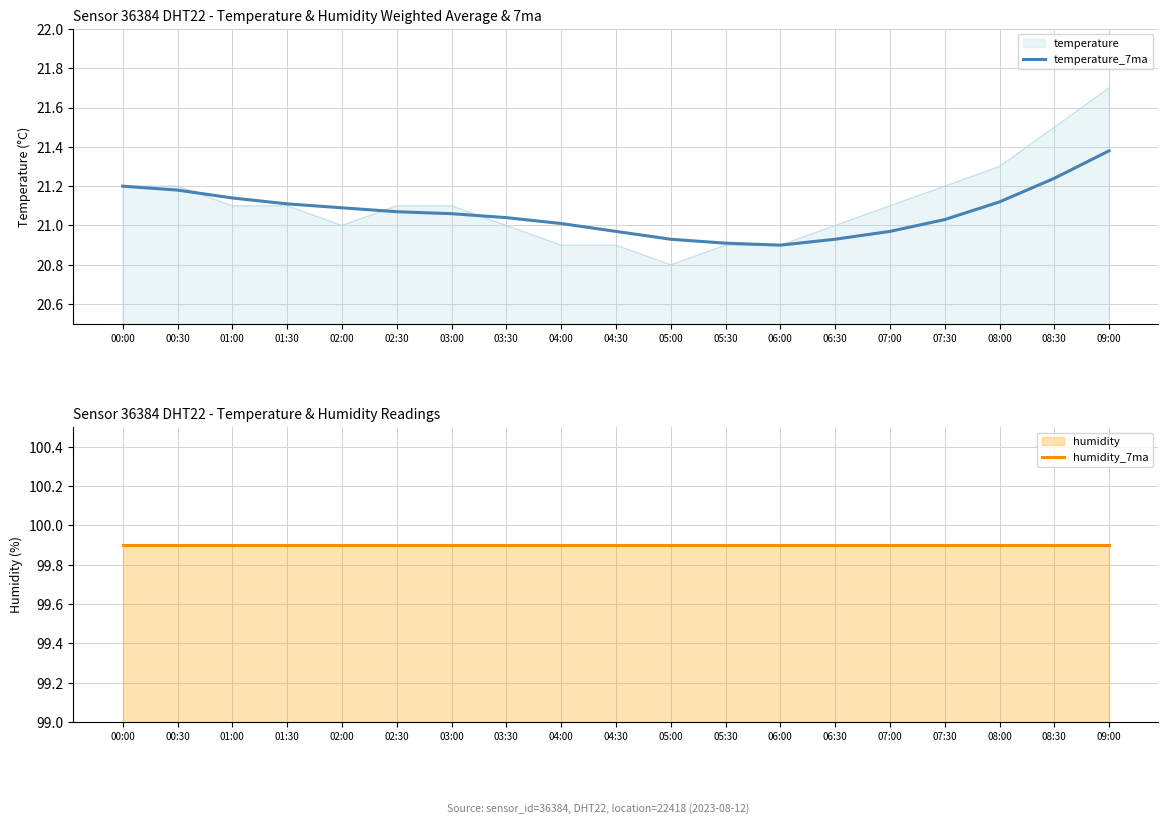

Rank the series at 04:00 from highest to lowest value.

humidity_7ma, temperature_7ma